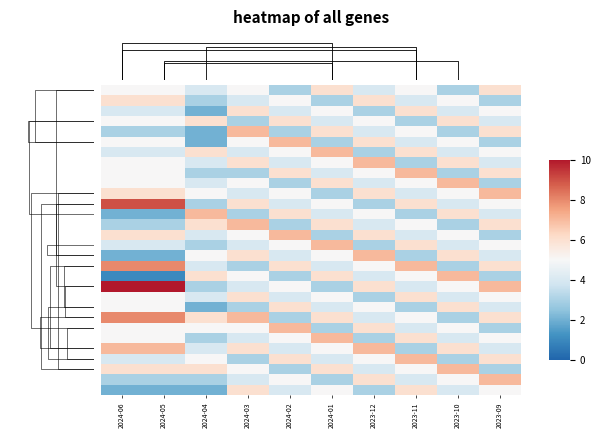

What is the total value across all series at 2024-03?

144